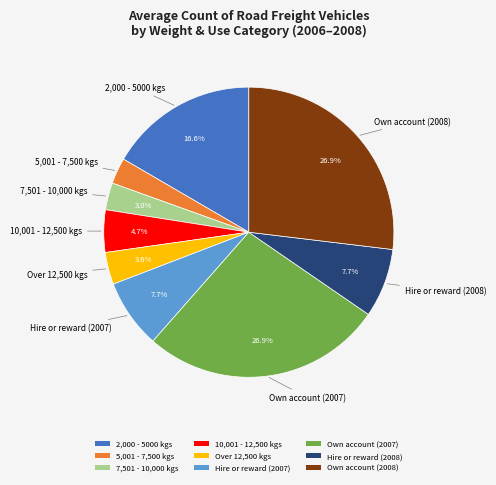

Does 7,501 - 10,000 kgs account for over 50% of the chart?

No